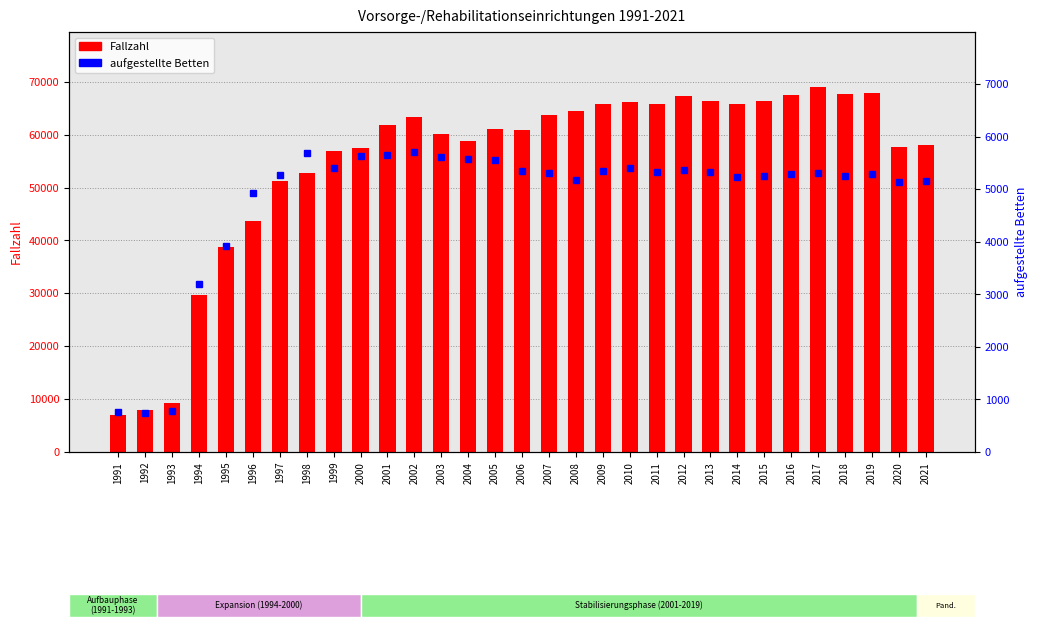

What is the approximate value of Fallzahl at 2009?

65880